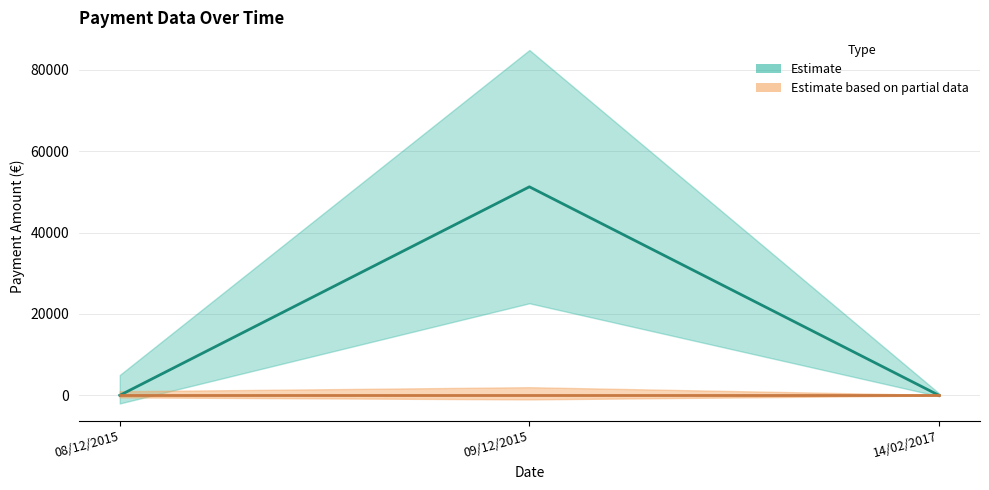

Is the value of OC_TOT_PAGAMENTI_RENDICONTAB_UE at 08/12/2015 greater than the value of TOT_PAGAMENTI at 08/12/2015?

No